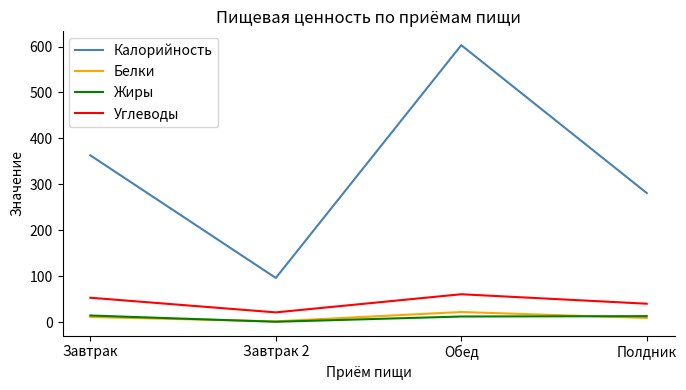

Rank the categories by Калорийность value from lowest to highest.

Завтрак 2, Полдник, Завтрак, Обед